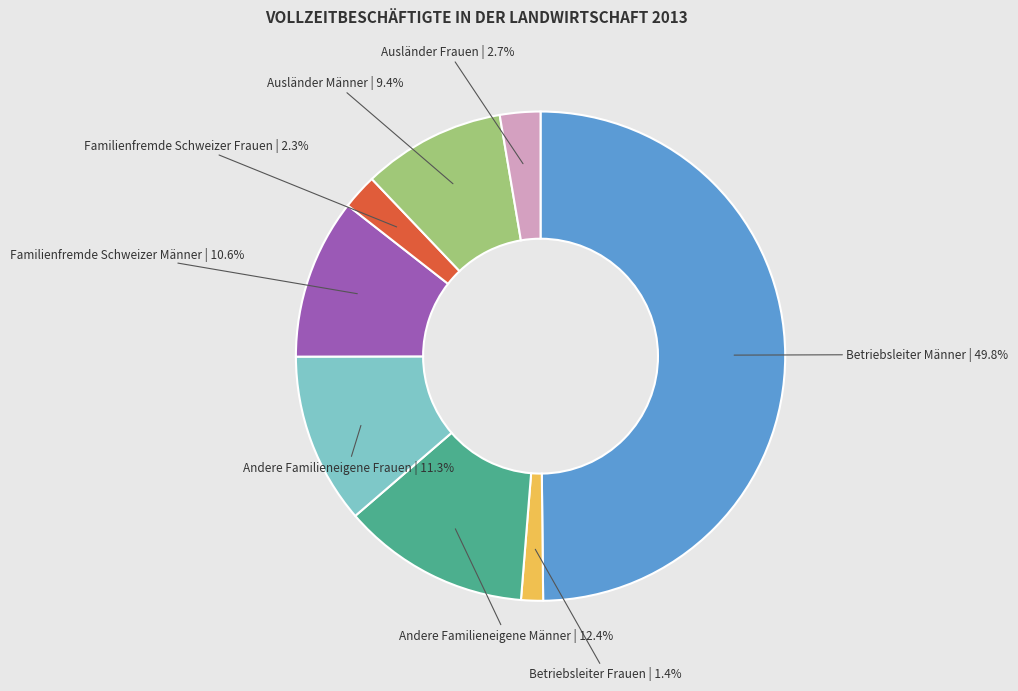

How many segments does this pie chart have?

8